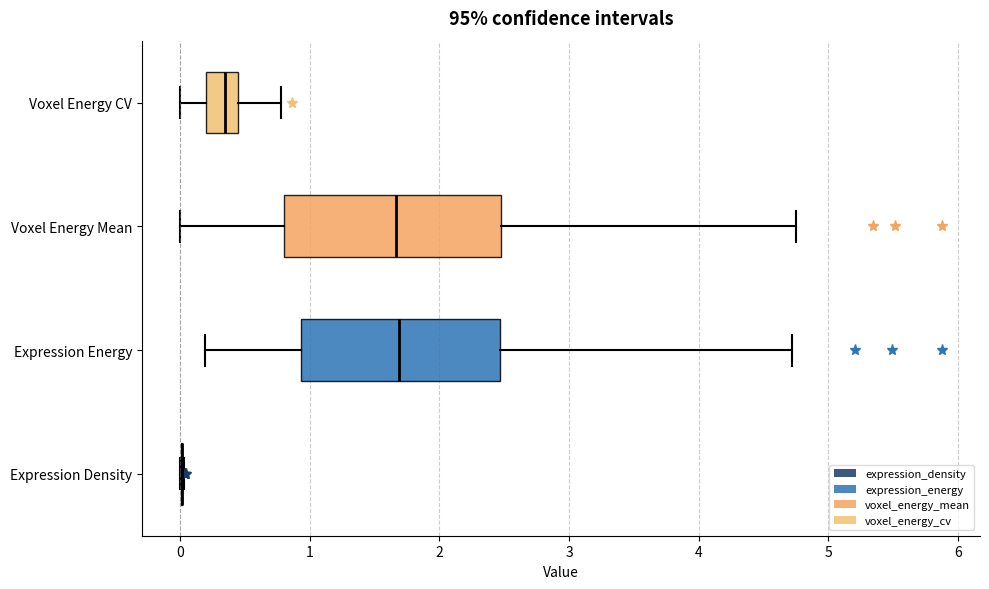

Reading bottom to top, transcribe this box plot: for each box, give where its median line is, the range the box spans, and where its two whiskers end, as read against the x-axis. The values are not printed on the chart, so give them approximately, as read against the axis.

Expression Density: box collapsed to a line at 0.0, whiskers 0.0 to 0.0
Expression Energy: median 1.7, box 0.9 to 2.5, whiskers 0.2 to 4.7
Voxel Energy Mean: median 1.7, box 0.8 to 2.5, whiskers 0.0 to 4.8
Voxel Energy CV: median 0.3, box 0.2 to 0.4, whiskers 0.0 to 0.8